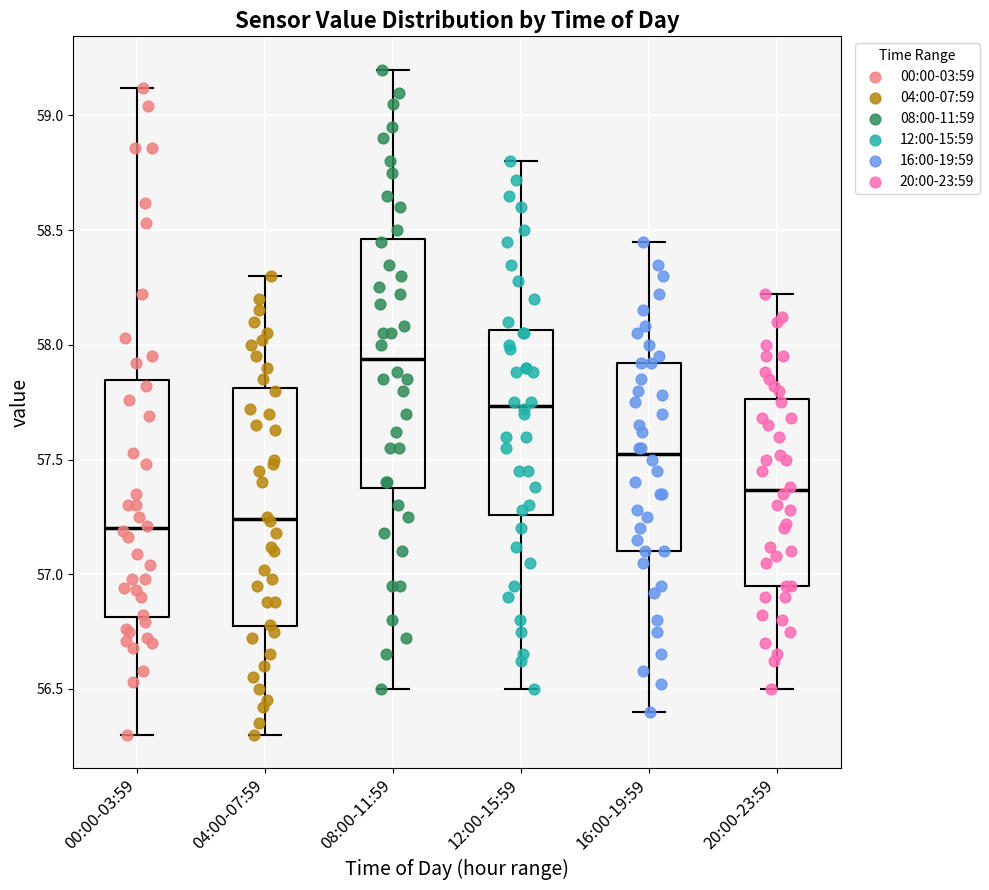

Where is the upper edge of the box for 08:00-11:59 on the y-axis? The values are not printed on the chart, so give them approximately, as read against the axis.

58.45